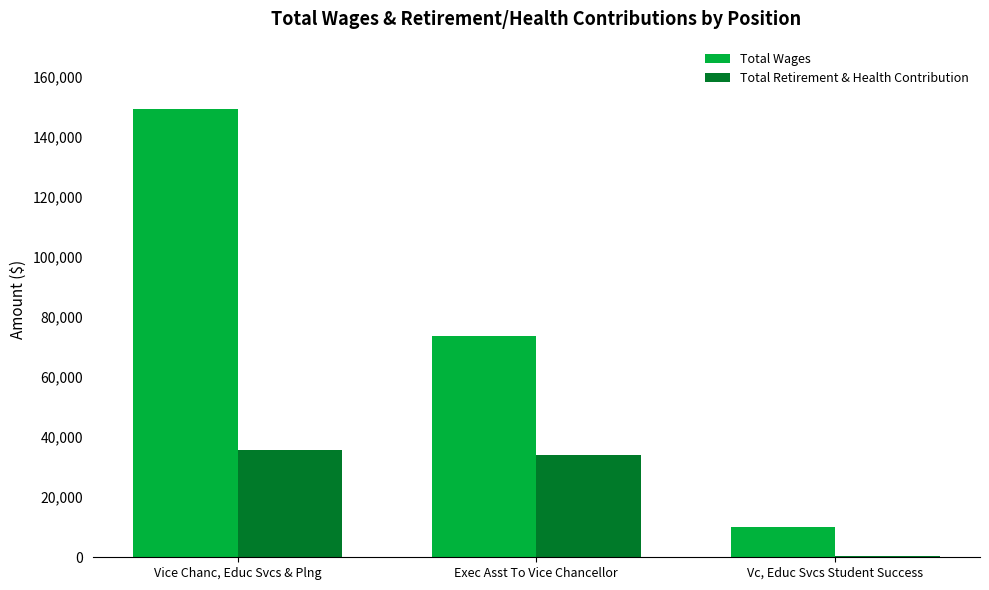

What is the greatest value displayed?

149233